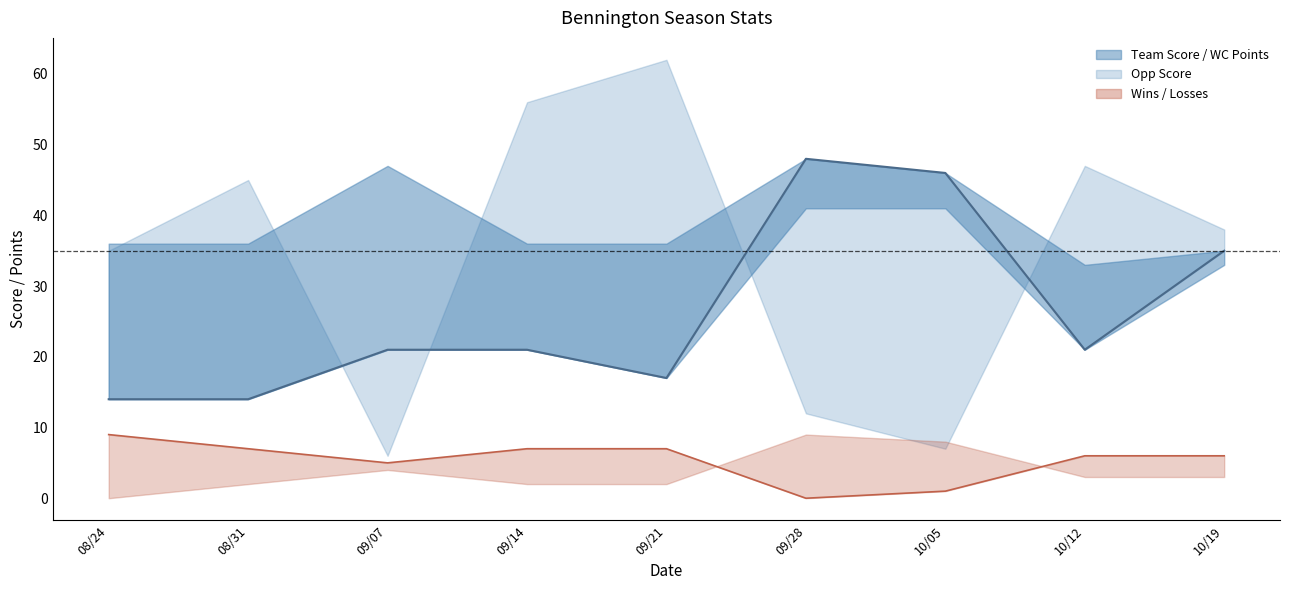

At which category is the sum across all series the highest?

09/28